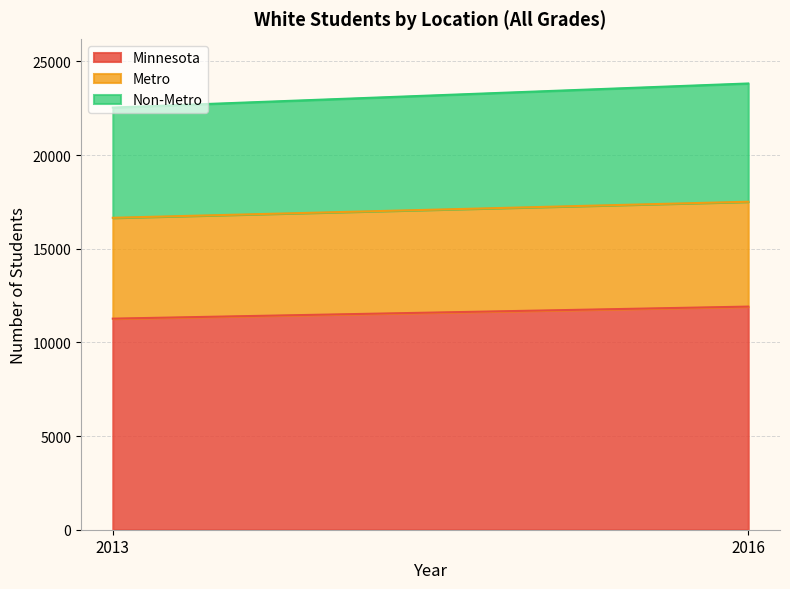

What is the minimum value for Non-Metro?

5885